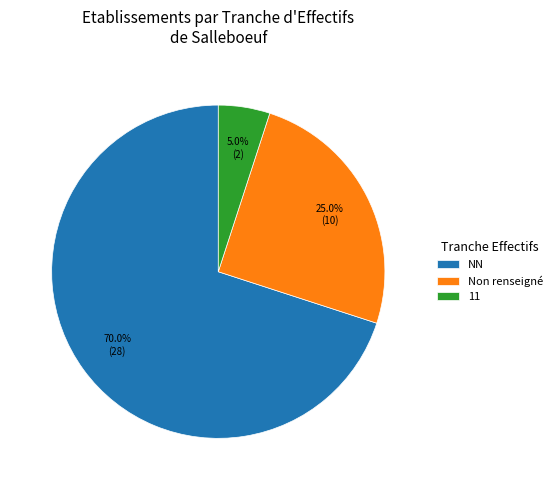

What is the smallest slice in the pie chart?

11